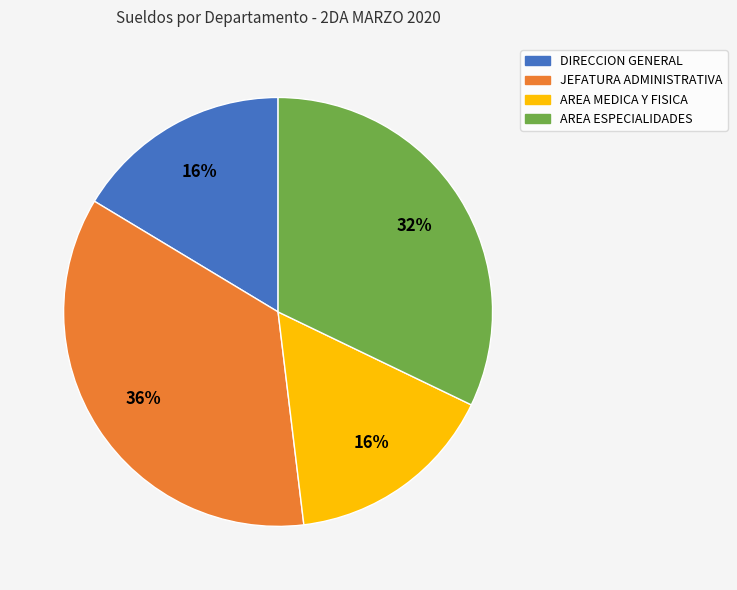

Which has a higher value, AREA ESPECIALIDADES or DIRECCION GENERAL?

AREA ESPECIALIDADES